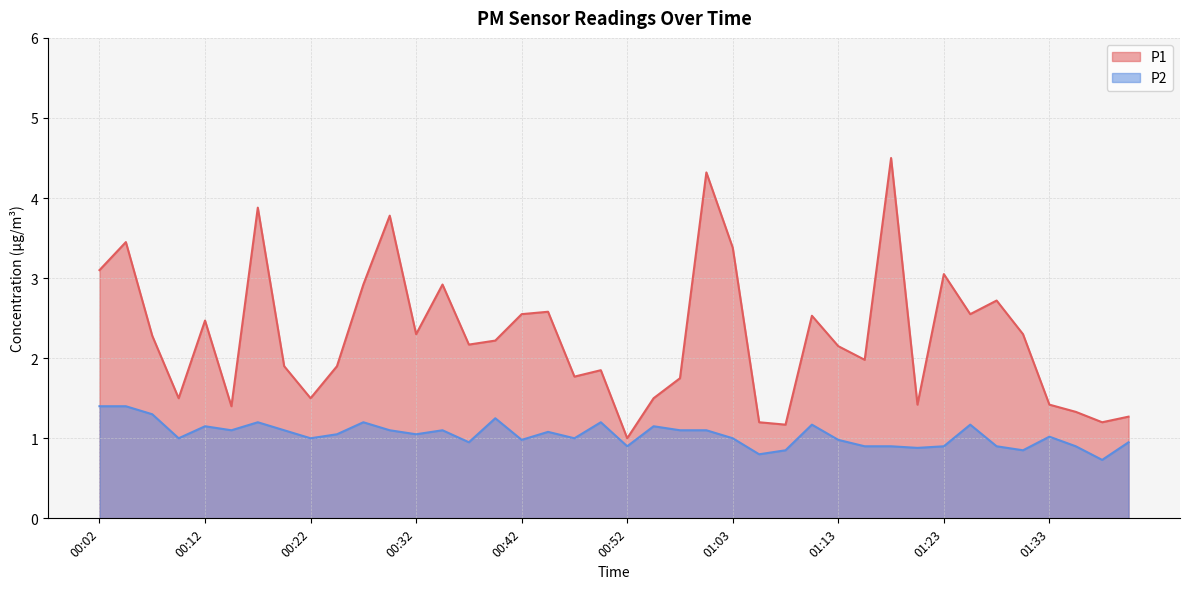

How many values in the P2 series are below 1?

15